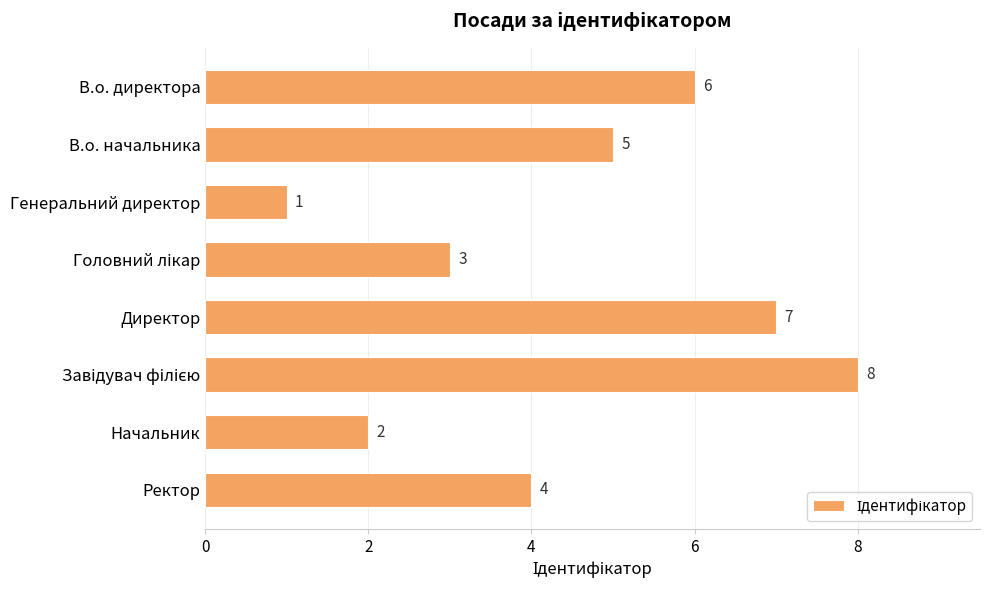

Between В.о. начальника and Начальник, which is larger?

В.о. начальника